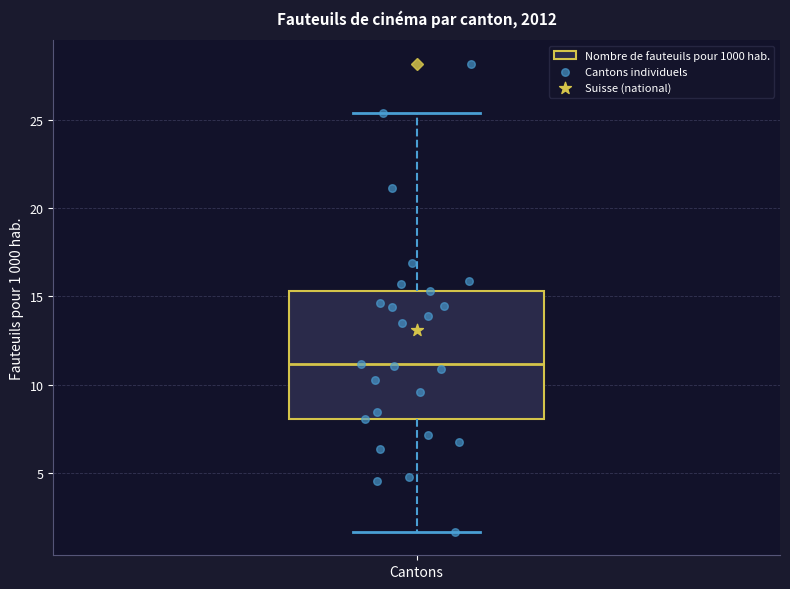

Transcribe this box plot: give where the median line is, the range the box spans, and where the two whiskers end, as read against the y-axis. The values are not printed on the chart, so give them approximately, as read against the axis.

median 11.0, box 8.0 to 15.5, whiskers 1.5 to 25.5